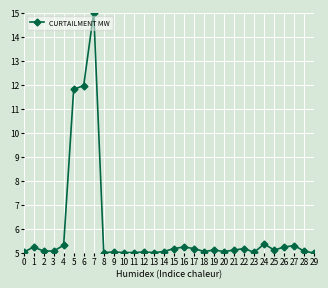

Is it true that the value at 23 is 3.3?

False